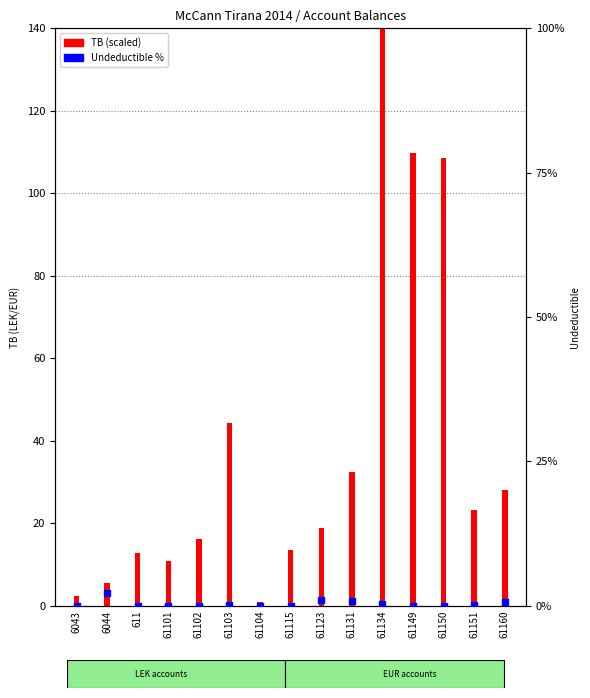

Which series has the widest spread of Y values?

TB